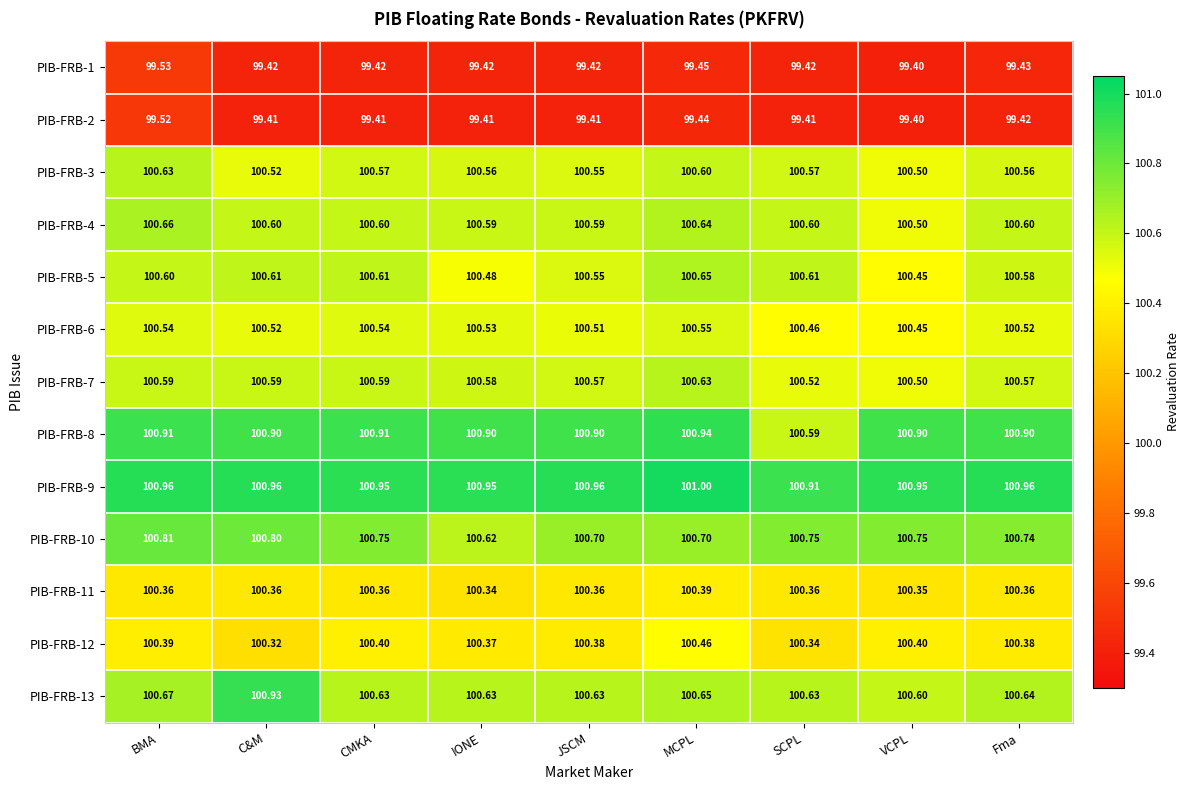

Which series changed the most between CMKA and Fma?

PIB-FRB-5